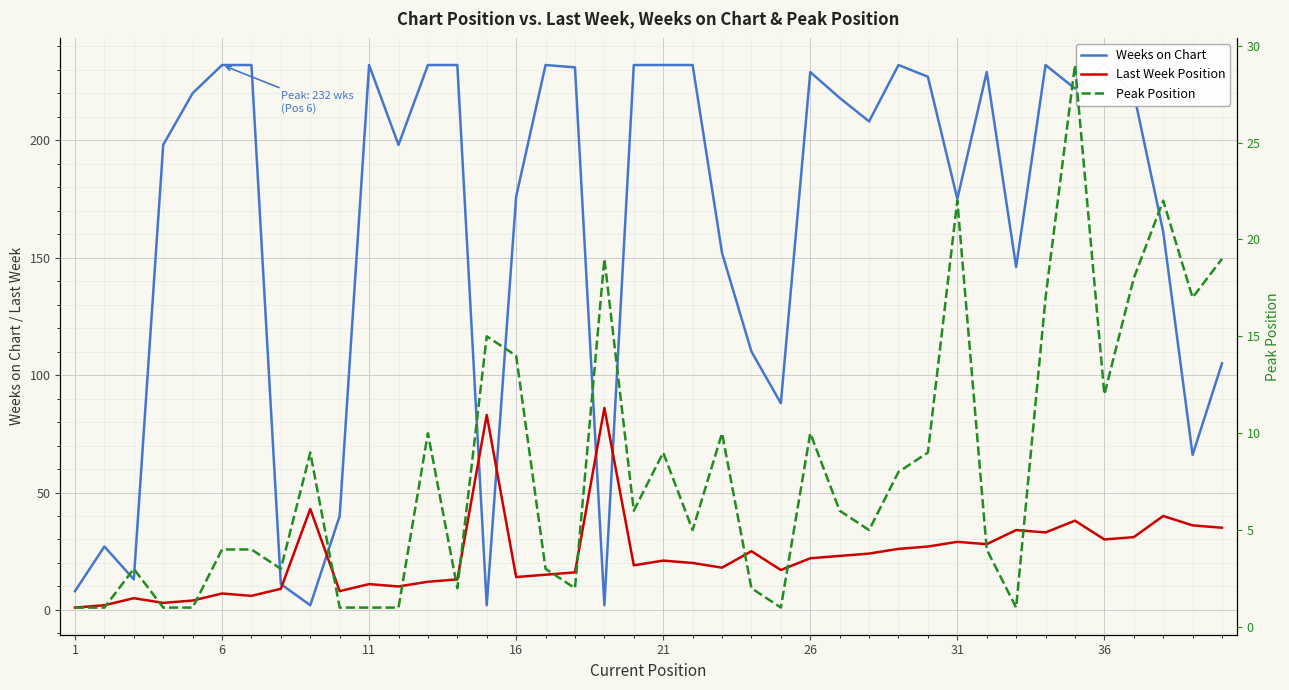

What is the average value of the Last Week Position series?

23